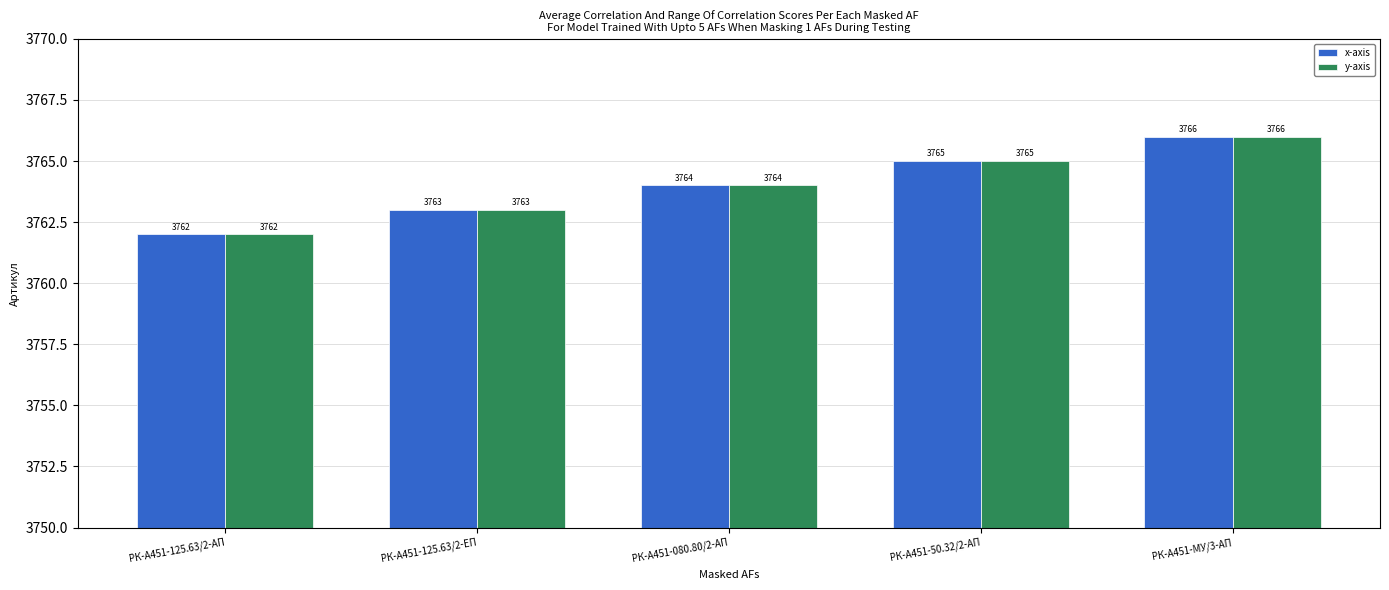

What is the difference between the y-axis values at РК-А451-МУ/3-АП and РК-А451-50.32/2-АП?

1